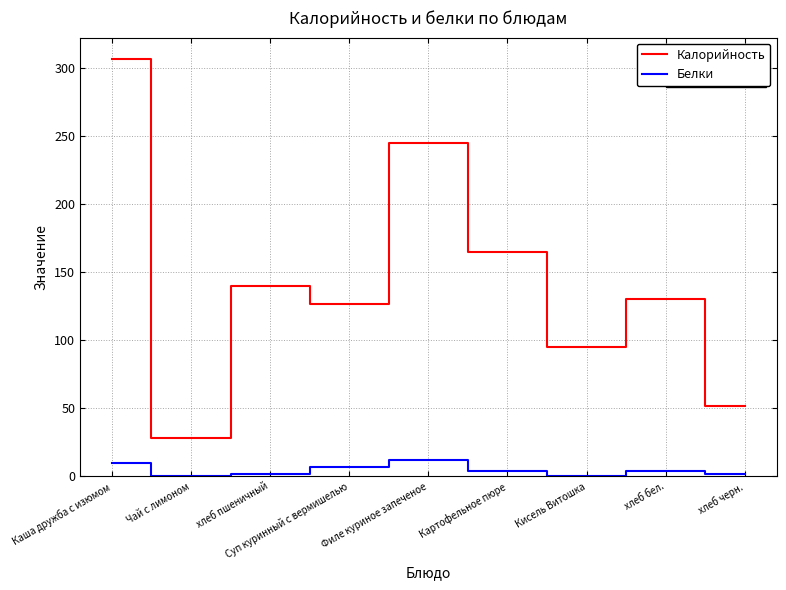

Reading right to left, what are all the values shown in this chart?

Калорийность: 52	130	95	165	245	127	140	28	307
Белки: 2	4	0	4	12	7	2	0	10